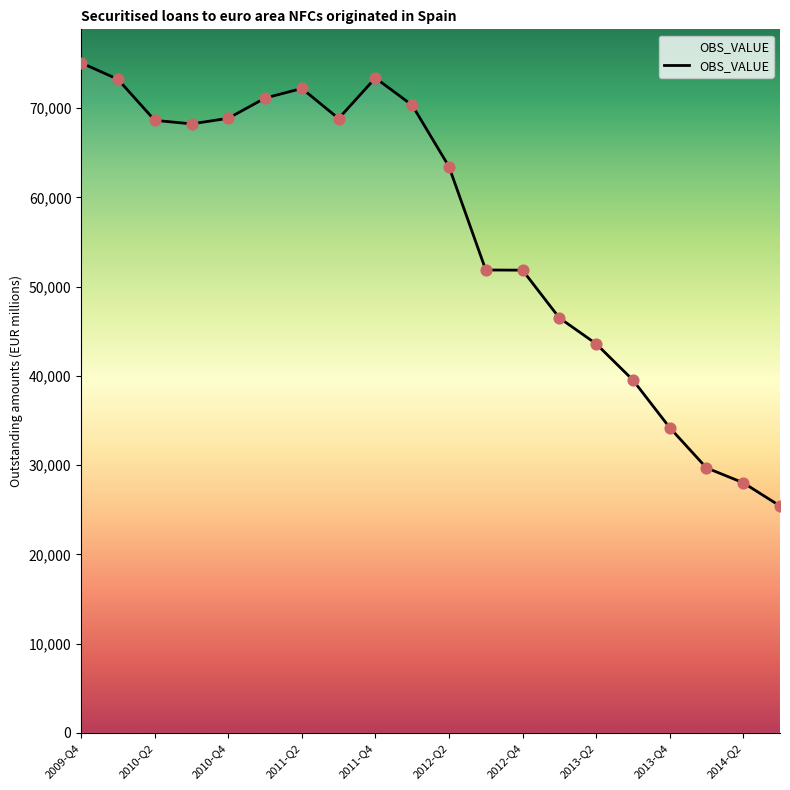

What is the maximum value shown in the chart?

75091